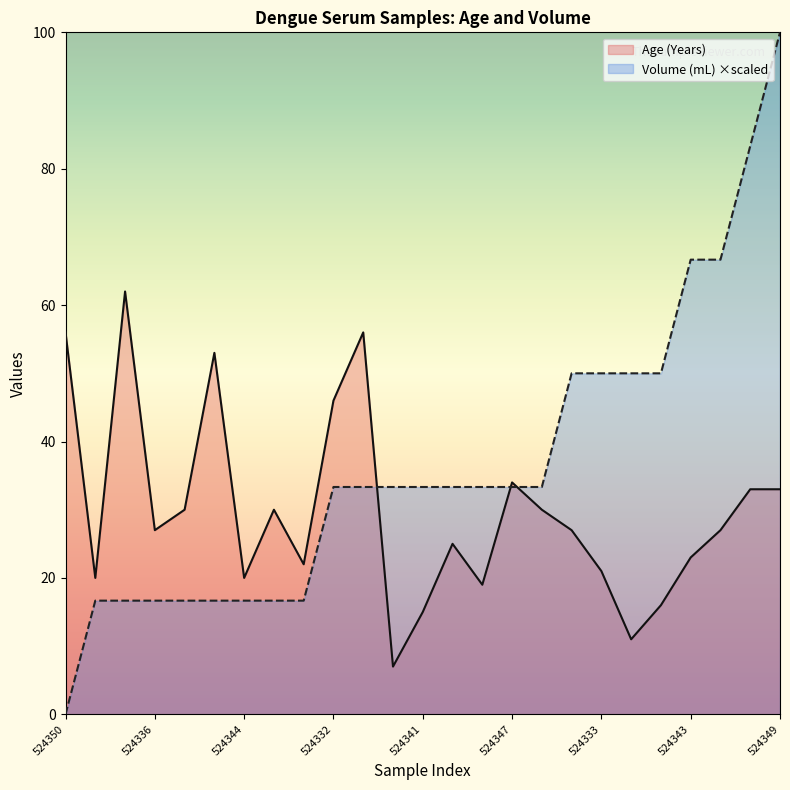

At which category does Age (Years) reach its first local peak?

524334